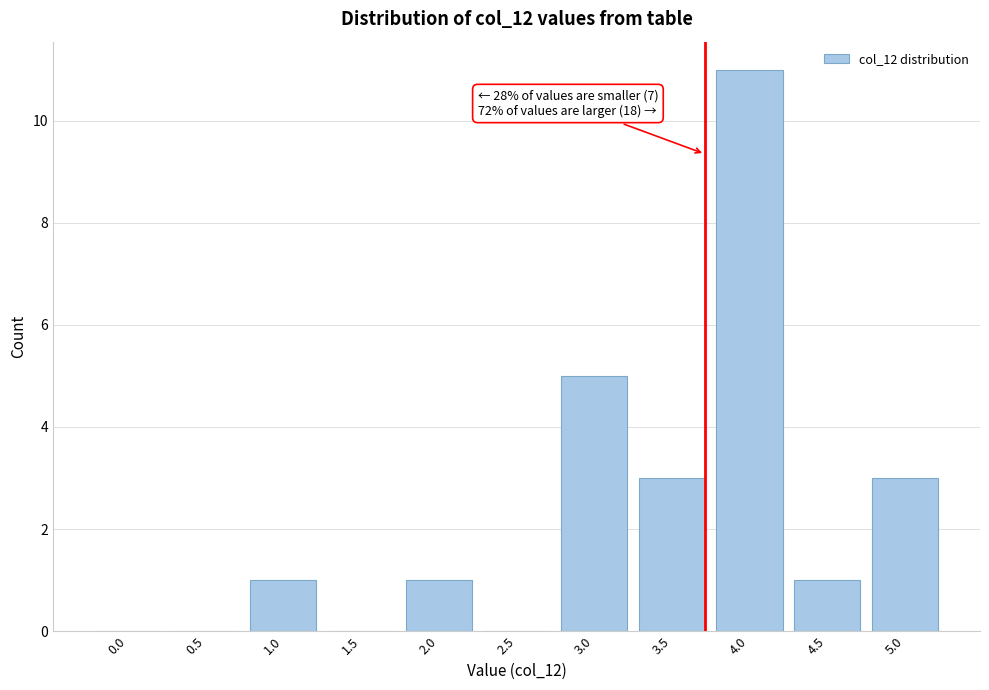

Reading left to right, extract all data points from this chart.

0.0=0	0.5=0	1.0=1	1.5=0	2.0=1	2.5=0	3.0=5	3.5=3	4.0=11	4.5=1	5.0=3